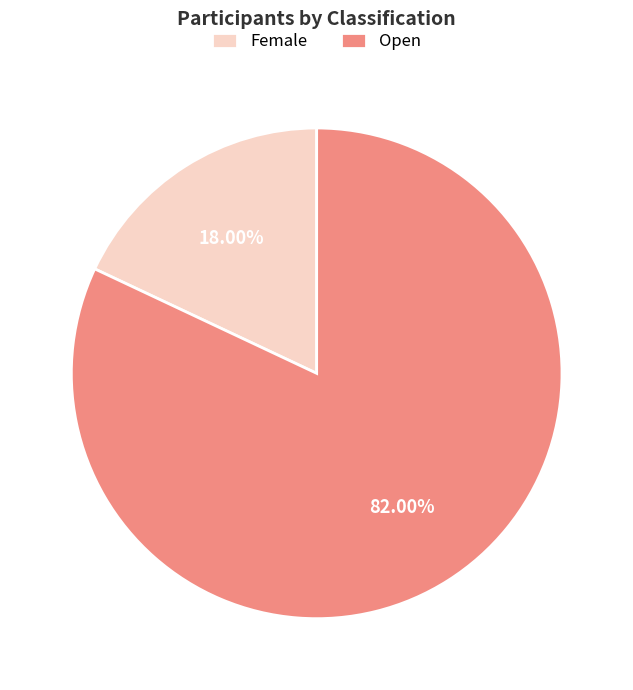

Rank the categories by value from highest to lowest.

Open, Female